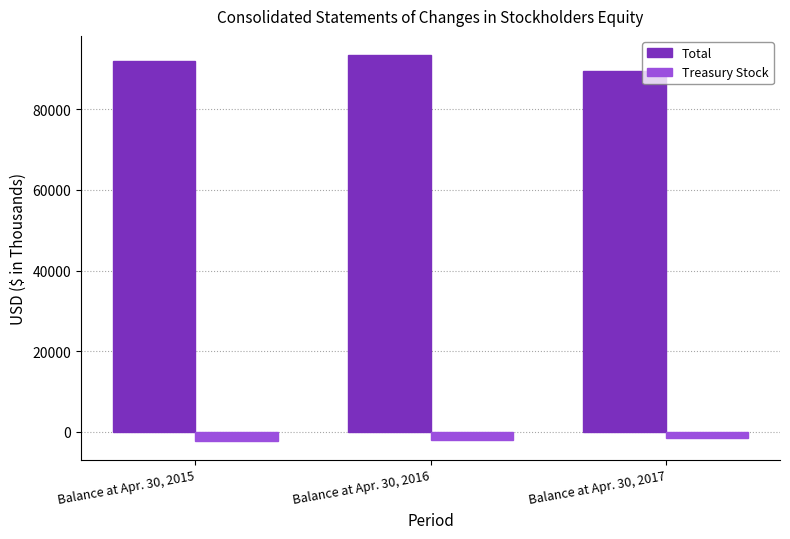

What is the spread (max minus min) of values at Balance at Apr. 30, 2017?

90924